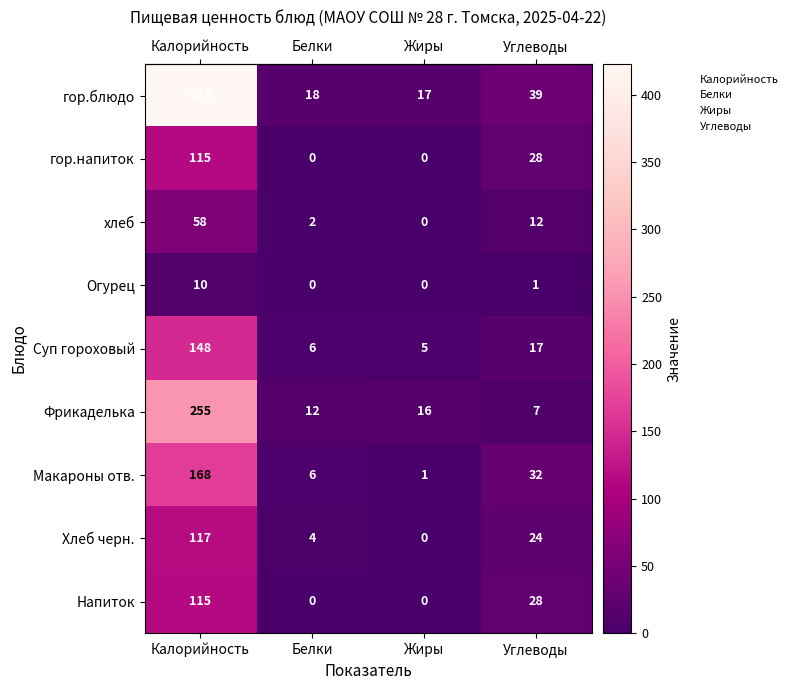

What is the spread (max minus min) of values at Углеводы?

38